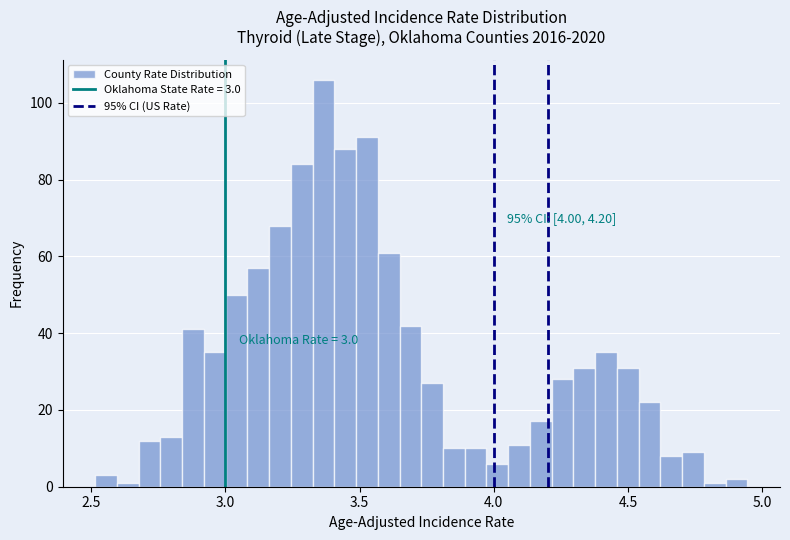

Around what value on the x-axis is the tallest bar? Give the approximate position of its centre, as read against the axis.

3.35